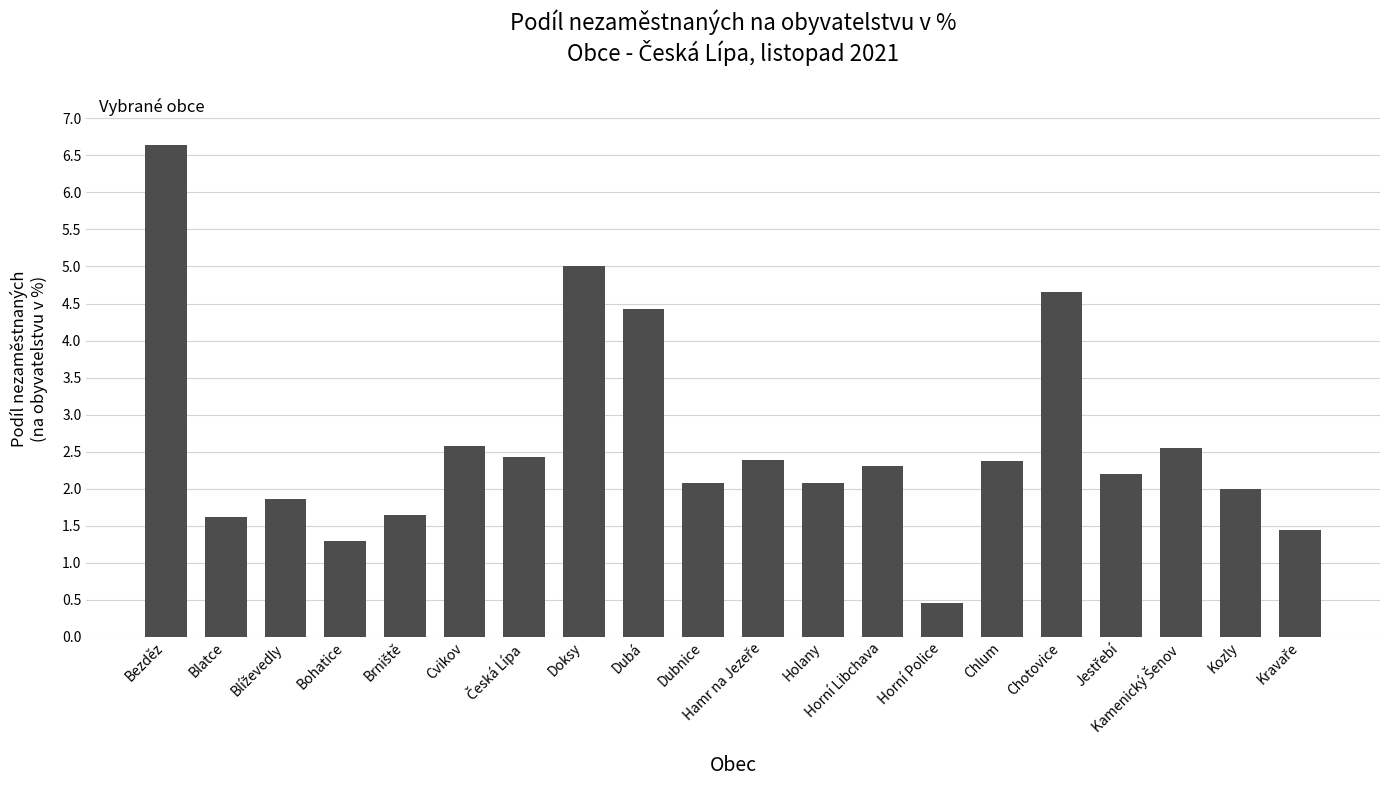

What position from the right is Kozly?

2